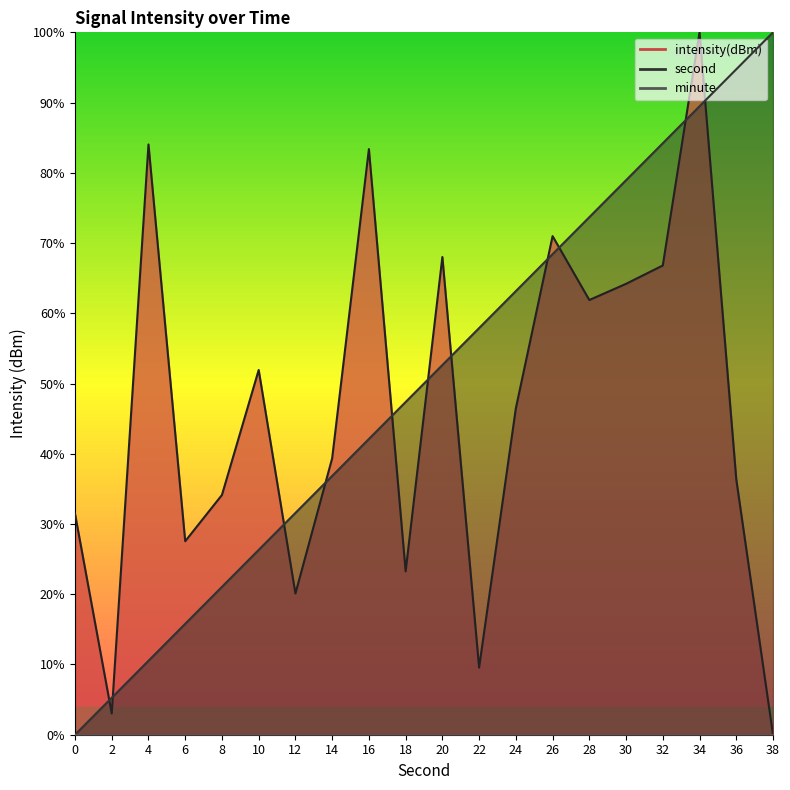

At how many categories does at least one series exceed 15?

19